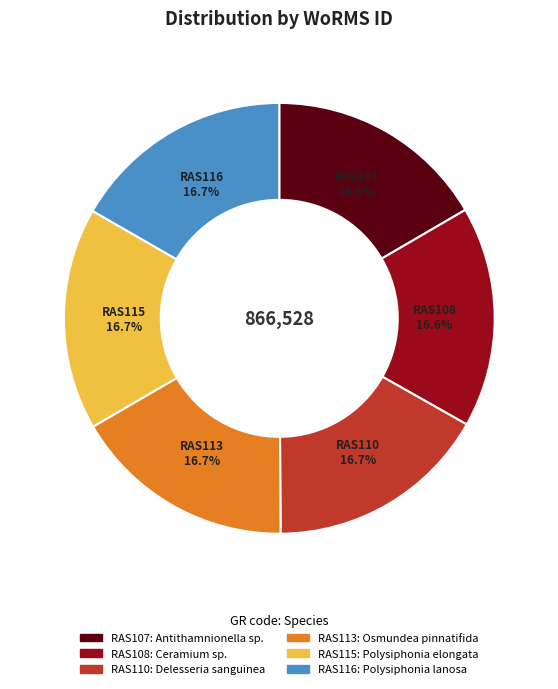

Combined, do RAS110 and RAS113 account for over 50%?

No